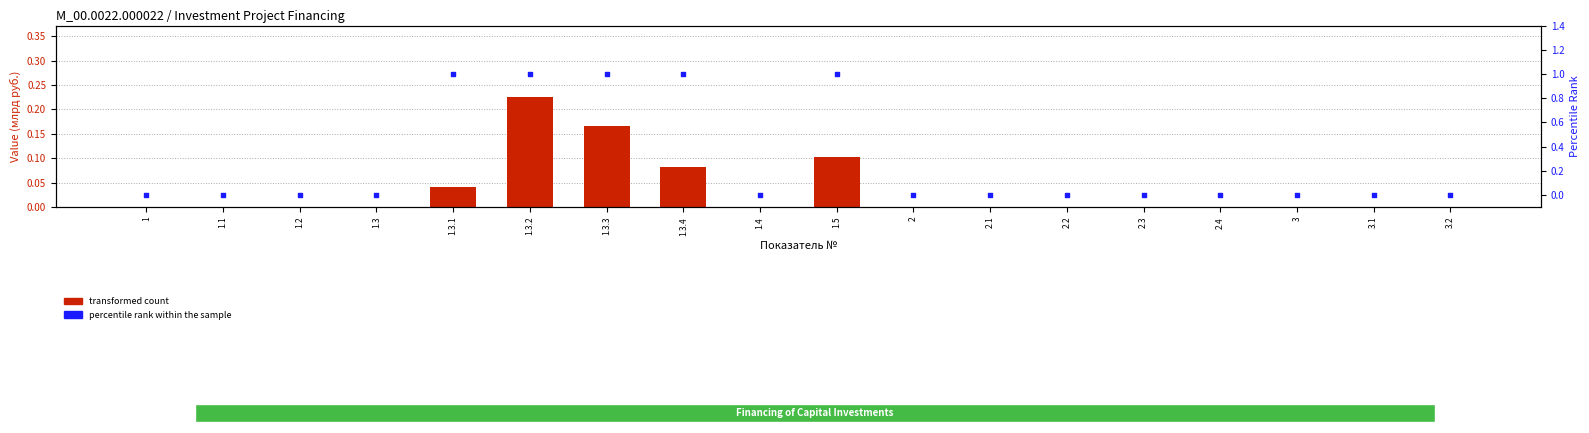

Is the value of percentile rank within the sample at 3 greater than the value of transformed count at 1.1?

No